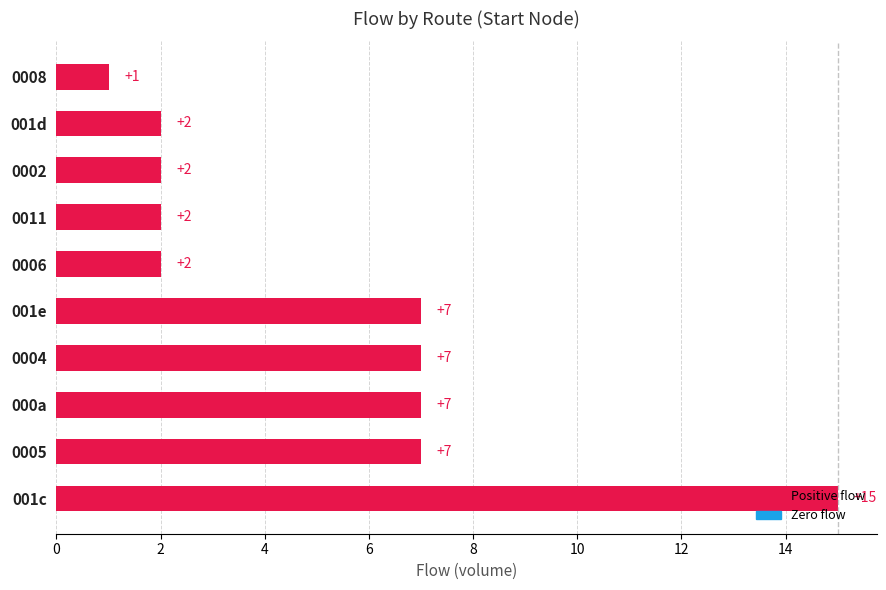

True or false: the data shows 2 at 0002.

True